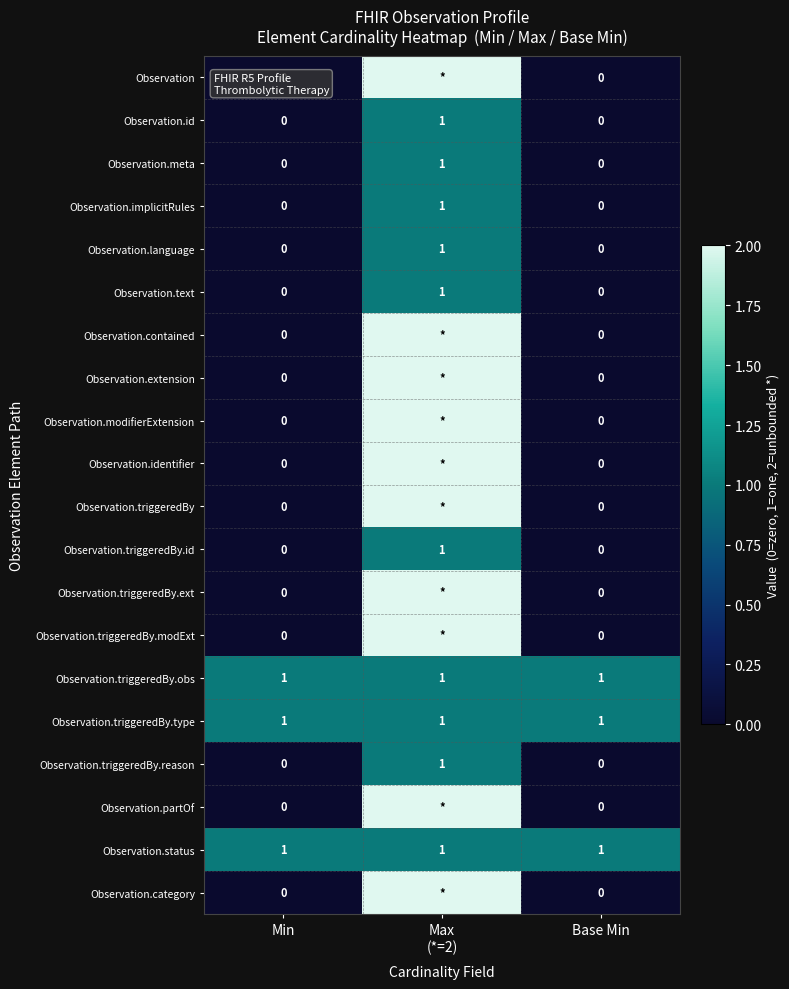

What is the total value across all series at Base Min?

3